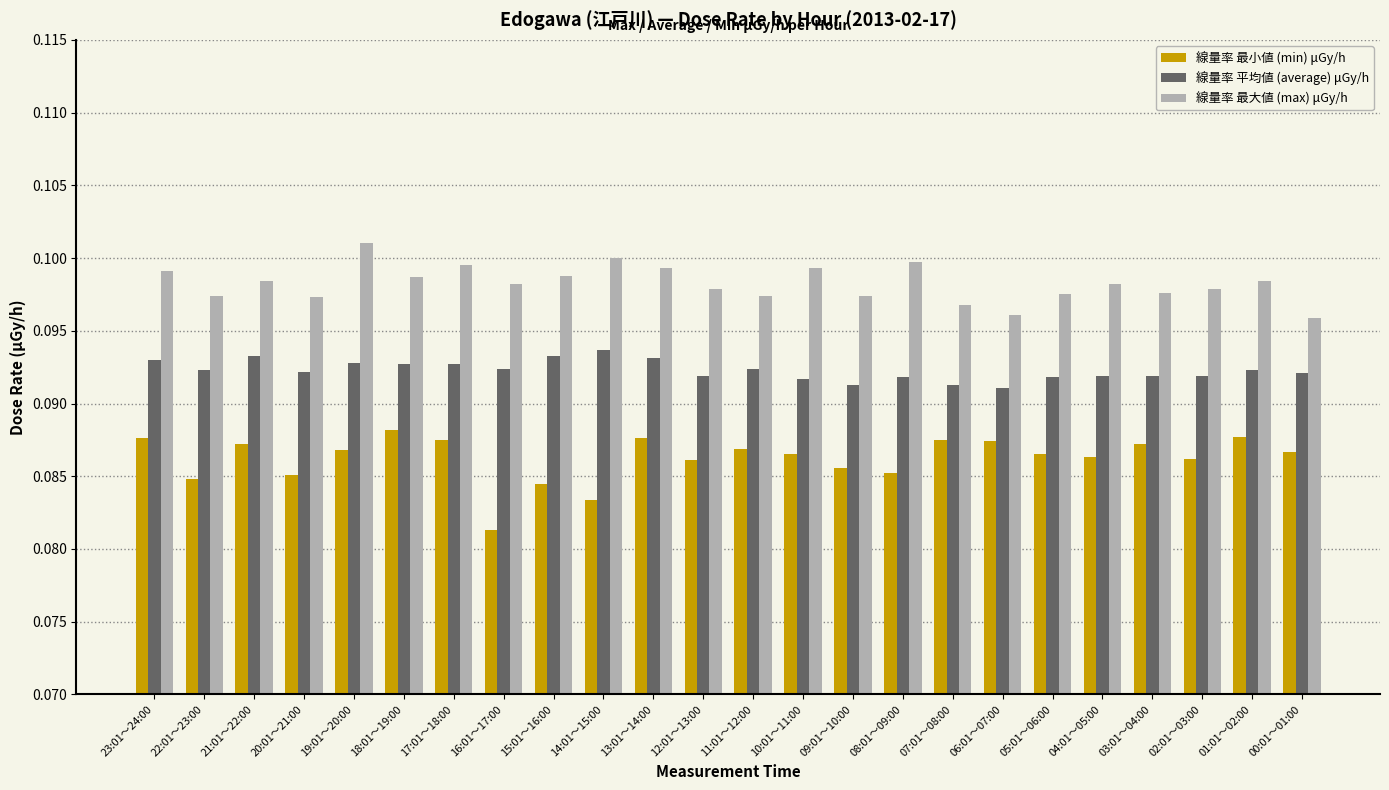

Count the number of data series in this chart.

3